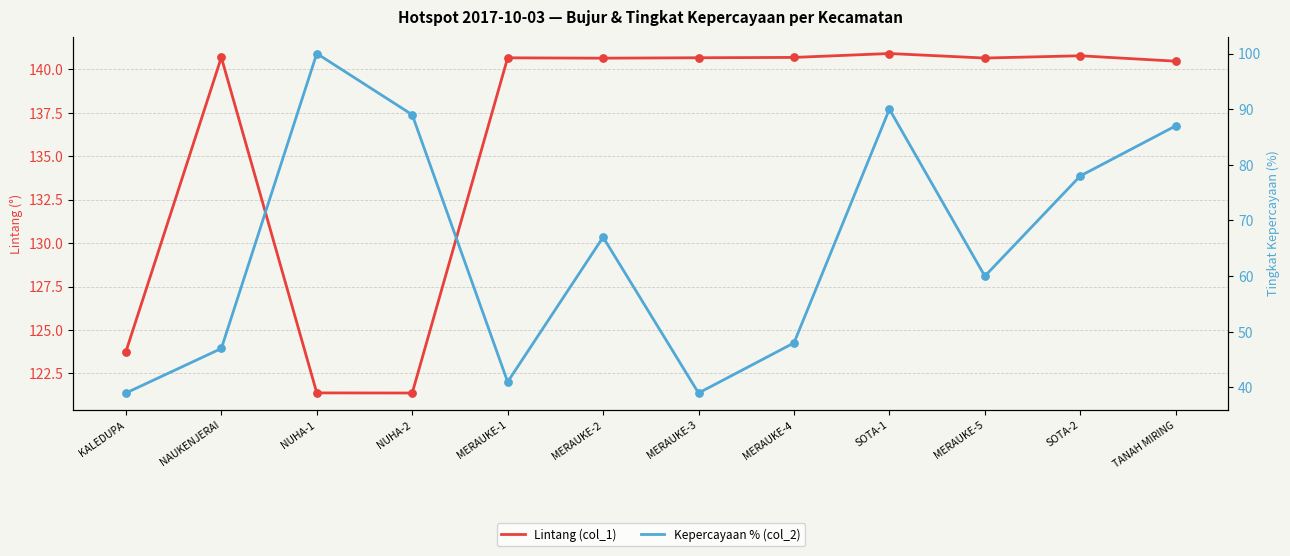

What is the total value across all series at MERAUKE-4?

188.7